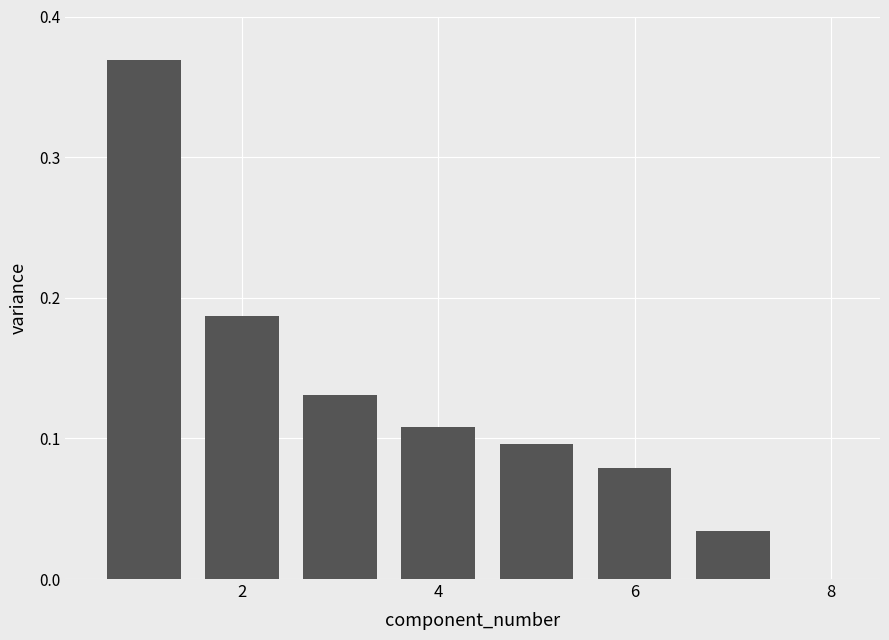

How many values are between 0 and 1?

7